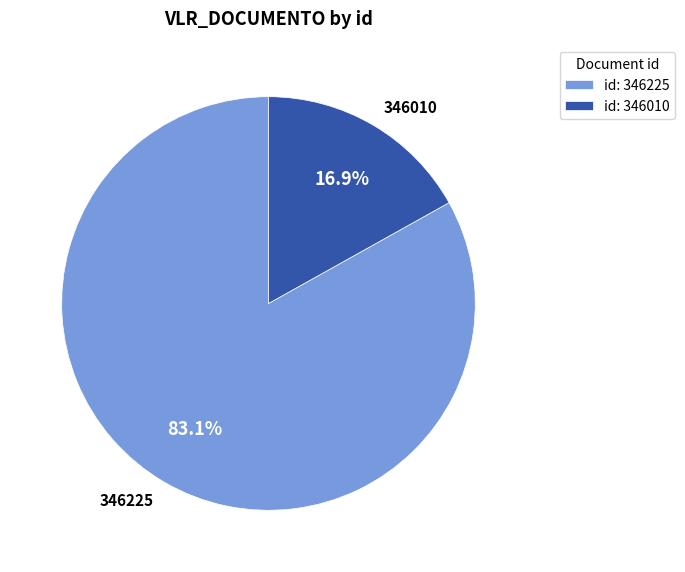

Is the sum of 346225 and 346010 greater than half?

Yes